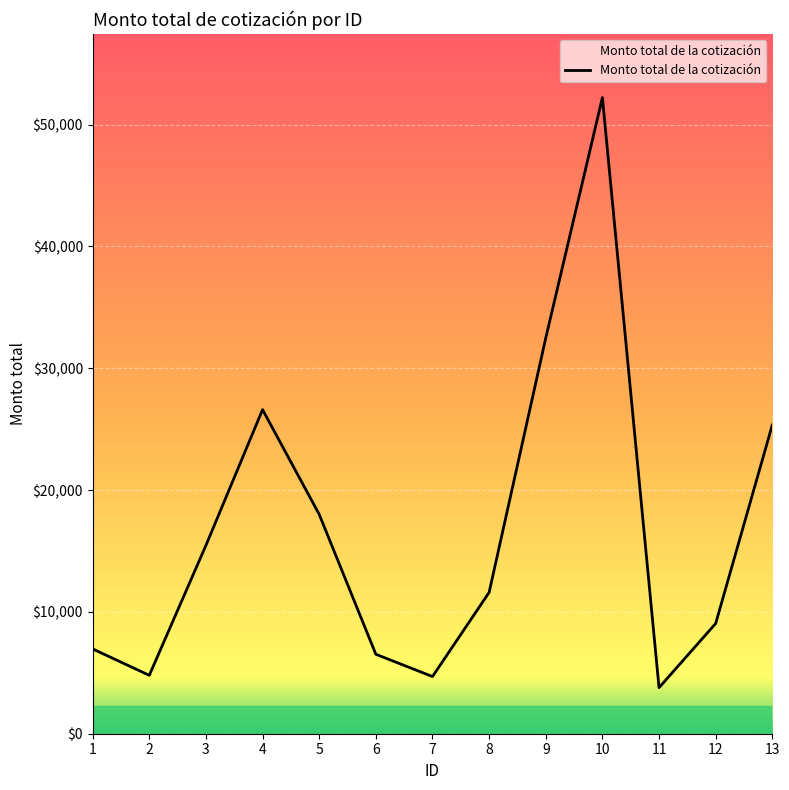

The value at 11 is 1609.4. True or false?

False